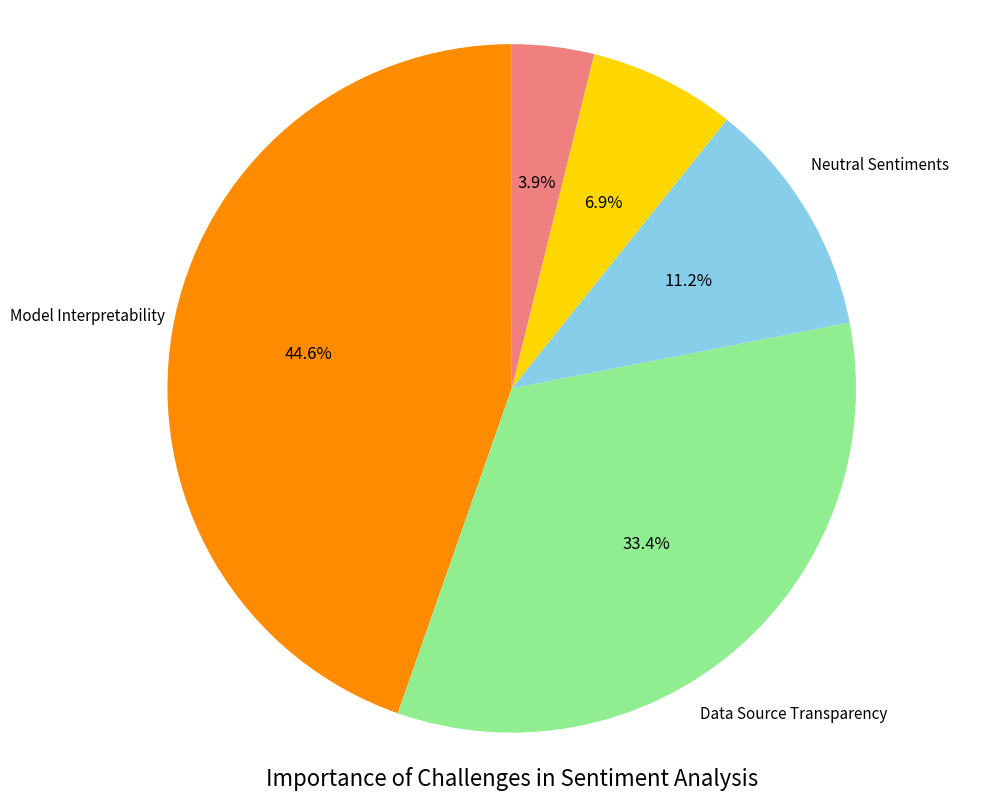

Does any single category account for the majority?

No